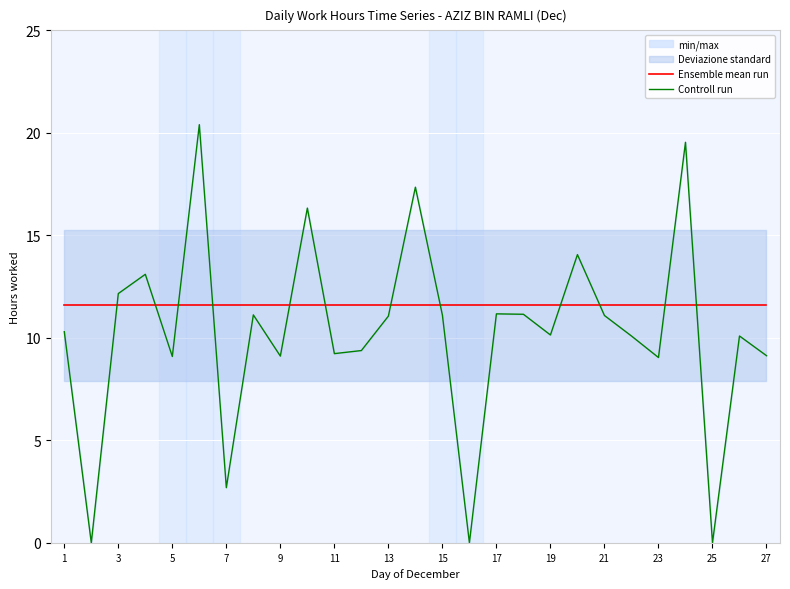

Which series ends up on top after the final intersection of Controll run and Ensemble mean run?

Ensemble mean run